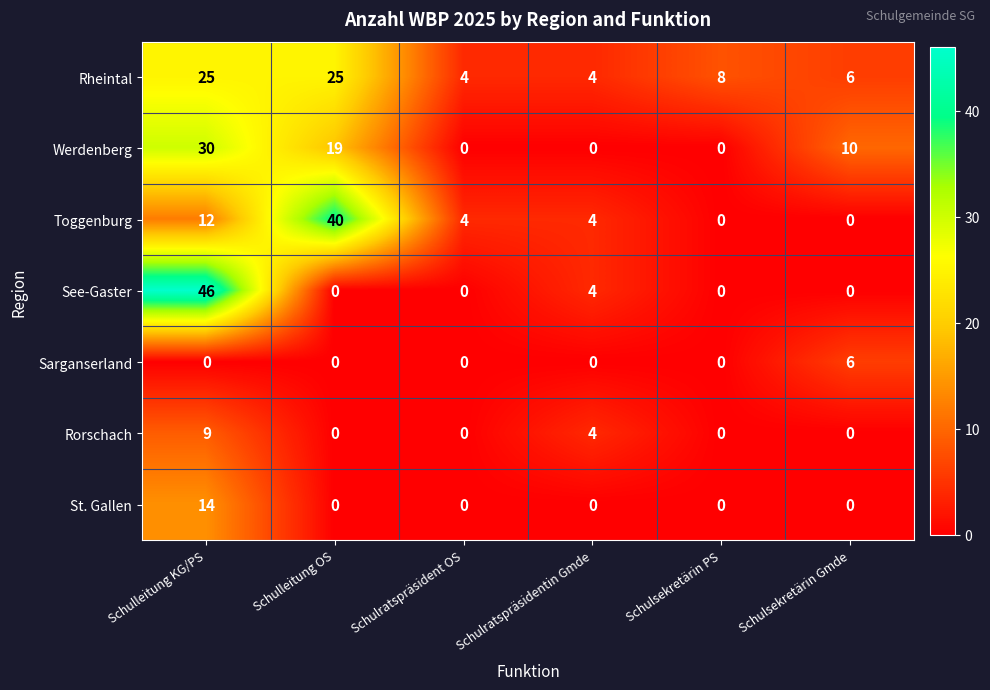

Which series has the largest range (max minus min)?

See-Gaster